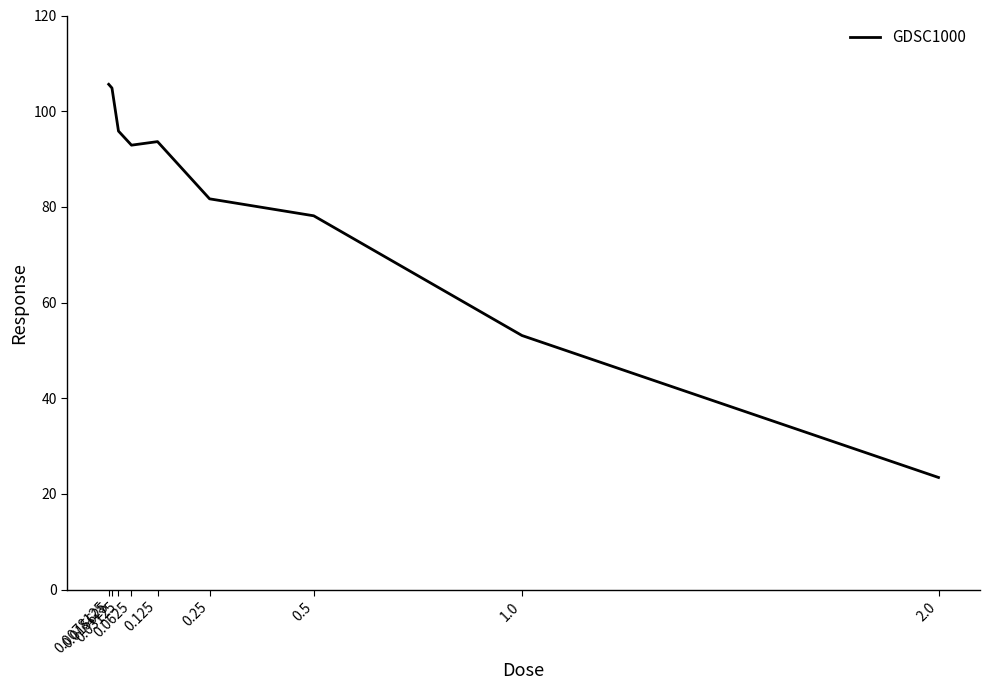

What is the sum of the values at 0.125 and 0.0625?

186.5